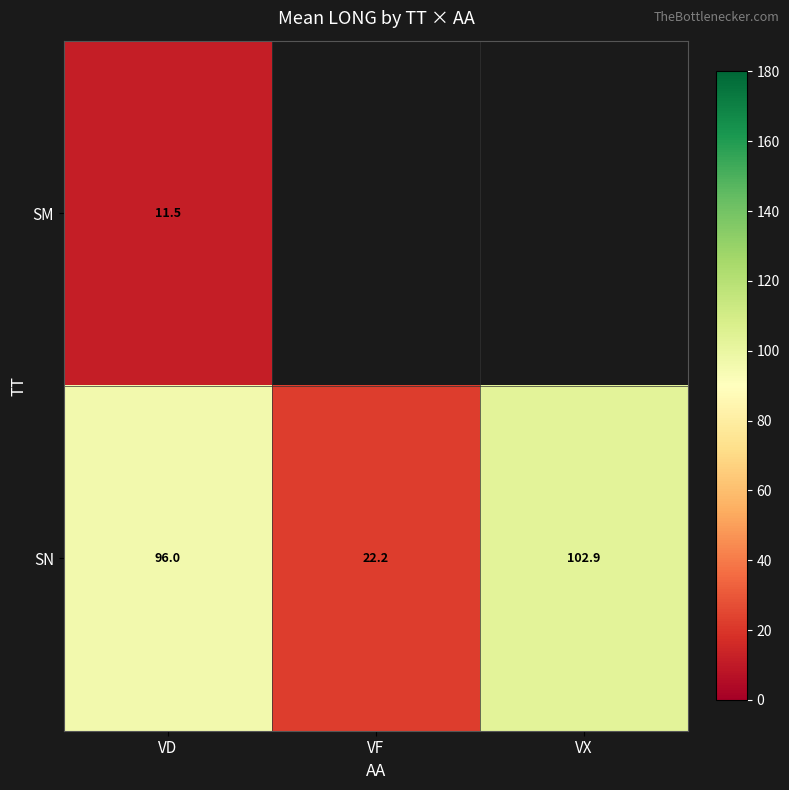

What value does the SN series have at VX?

102.9